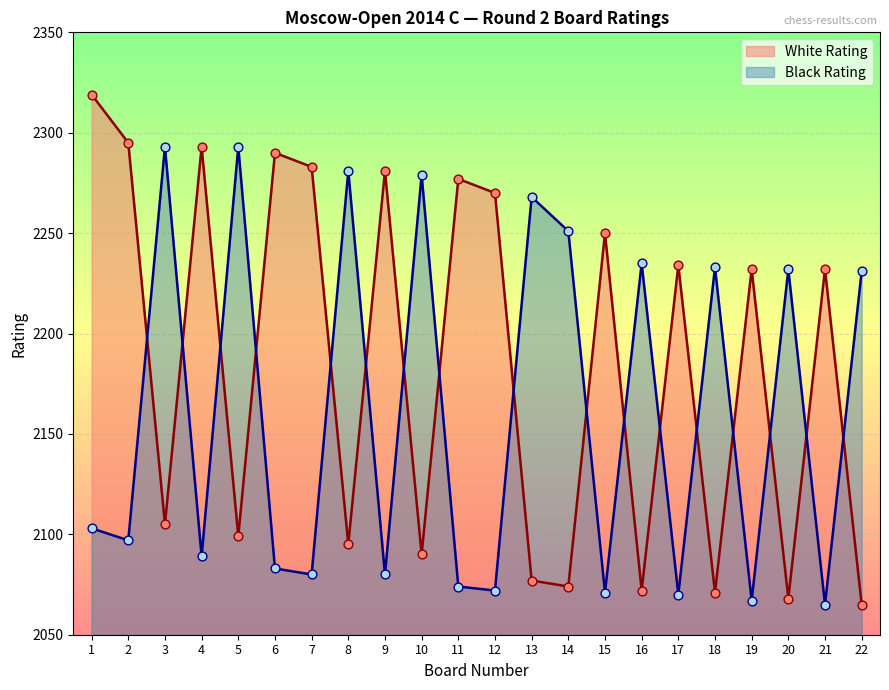

Which series has the largest total across all categories?

White Rating